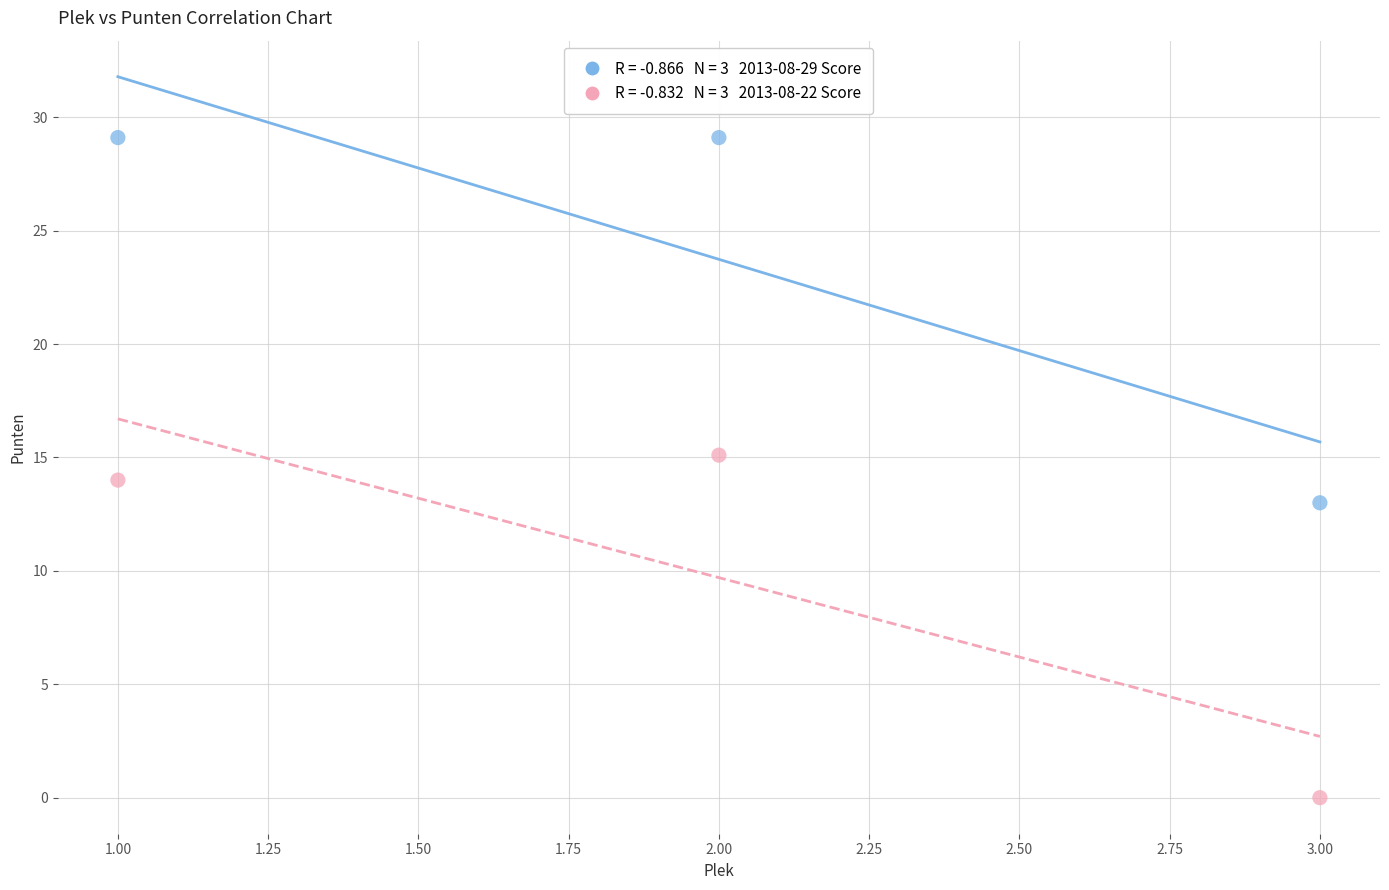

Across all data points, what is the average X value?

2.0